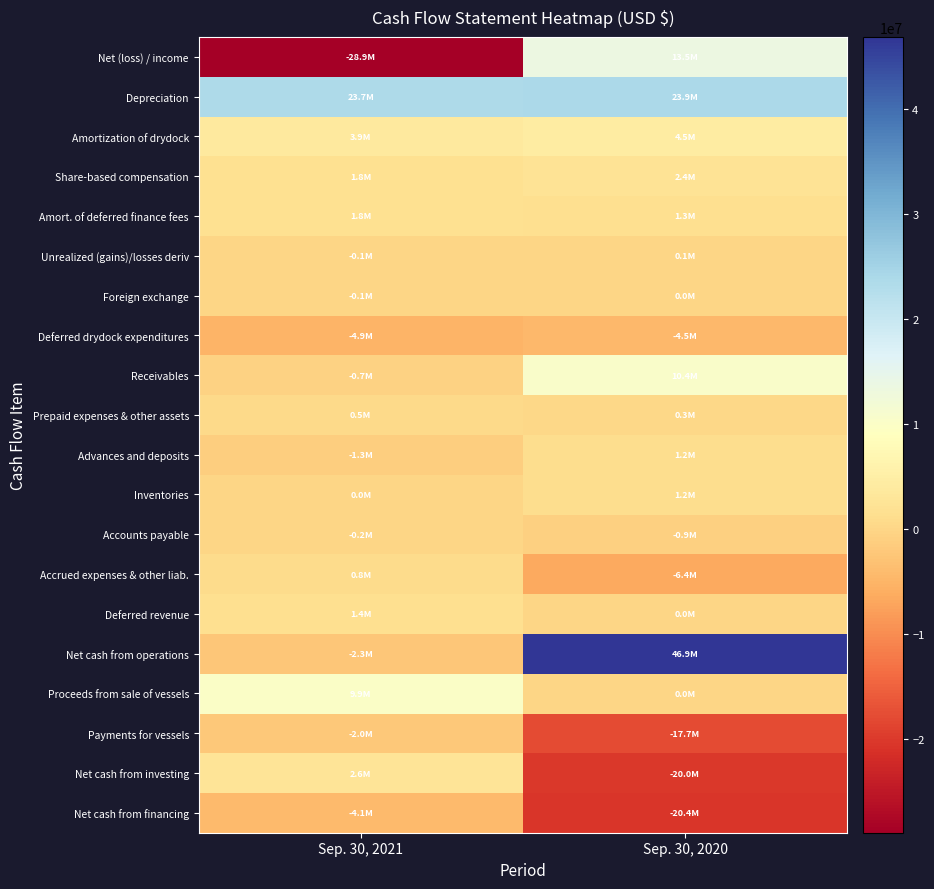

How many distinct data groups are displayed?

20